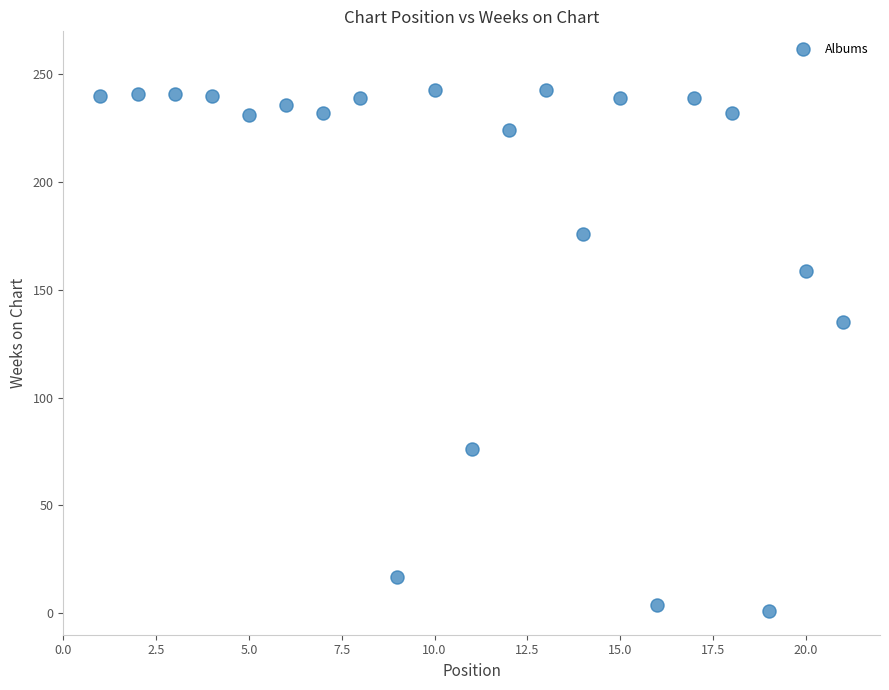

What Y value in the scatter plot is closest to 122?

135